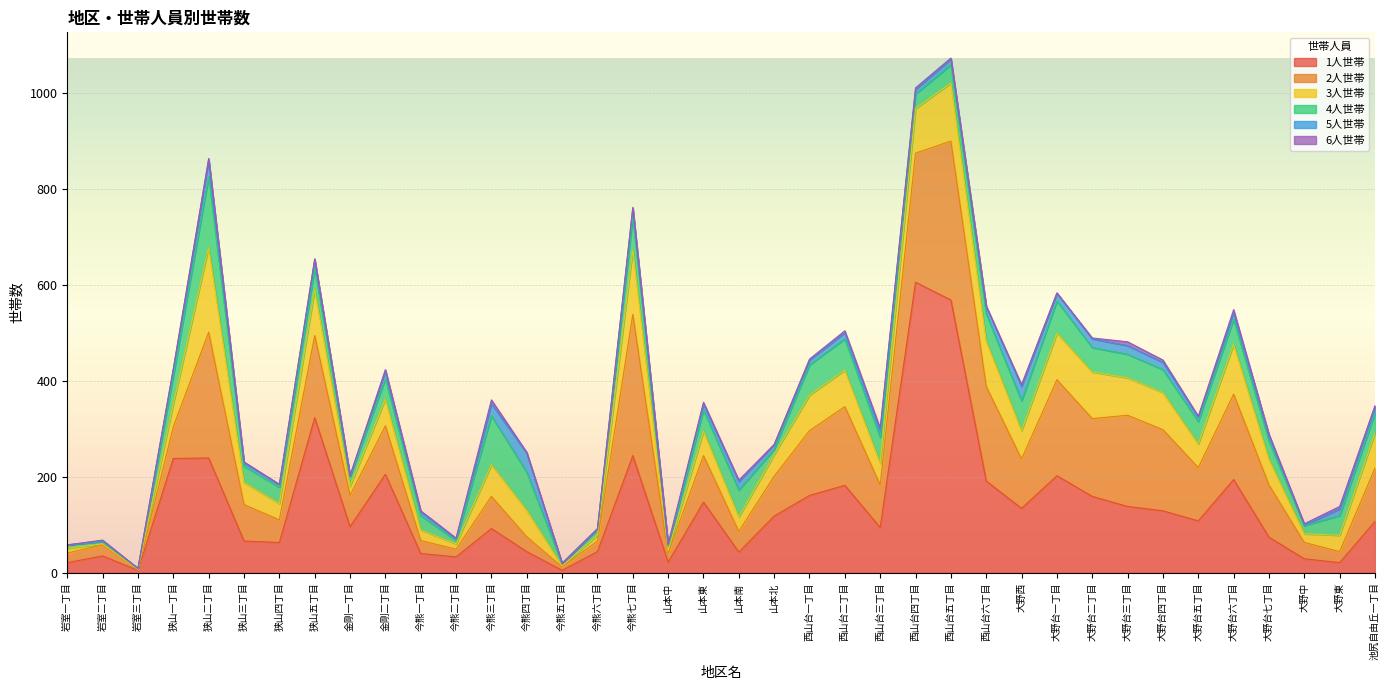

Reading left to right, extract all data points from this chart.

1人世帯: 岩室一丁目=21	岩室二丁目=35	岩室三丁目=5	狭山一丁目=238	狭山二丁目=239	狭山三丁目=66	狭山四丁目=63	狭山五丁目=323	金剛一丁目=96	金剛二丁目=205	今熊一丁目=40	今熊二丁目=33	今熊三丁目=92	今熊四丁目=44	今熊五丁目=5	今熊六丁目=44	今熊七丁目=244	山本中=22	山本東=147	山本南=43	山本北=118	西山台一丁目=161	西山台二丁目=182	西山台三丁目=94	西山台四丁目=605	西山台五丁目=568	西山台六丁目=191	大野西=134	大野台一丁目=202	大野台二丁目=159	大野台三丁目=138	大野台四丁目=129	大野台五丁目=108	大野台六丁目=194	大野台七丁目=74	大野中=29	大野東=21	池尻自由丘一丁目=107
2人世帯: 岩室一丁目=20	岩室二丁目=23	岩室三丁目=1	狭山一丁目=66	狭山二丁目=262	狭山三丁目=76	狭山四丁目=47	狭山五丁目=171	金剛一丁目=65	金剛二丁目=101	今熊一丁目=27	今熊二丁目=16	今熊三丁目=67	今熊四丁目=31	今熊五丁目=7	今熊六丁目=22	今熊七丁目=294	山本中=18	山本東=97	山本南=43	山本北=83	西山台一丁目=135	西山台二丁目=164	西山台三丁目=89	西山台四丁目=269	西山台五丁目=331	西山台六丁目=197	大野西=103	大野台一丁目=200	大野台二丁目=162	大野台三丁目=190	大野台四丁目=169	大野台五丁目=111	大野台六丁目=178	大野台七丁目=109	大野中=34	大野東=23	池尻自由丘一丁目=111
3人世帯: 岩室一丁目=10	岩室二丁目=2	岩室三丁目=1	狭山一丁目=48	狭山二丁目=177	狭山三丁目=46	狭山四丁目=34	狭山五丁目=96	金剛一丁目=19	金剛二丁目=56	今熊一丁目=22	今熊二丁目=11	今熊三丁目=66	今熊四丁目=55	今熊五丁目=2	今熊六丁目=12	今熊七丁目=135	山本中=6	山本東=51	山本南=30	山本北=45	西山台一丁目=74	西山台二丁目=76	西山台三丁目=45	西山台四丁目=93	西山台五丁目=121	西山台六丁目=95	大野西=59	大野台一丁目=97	大野台二丁目=97	大野台三丁目=78	大野台四丁目=77	大野台五丁目=49	大野台六丁目=104	大野台七丁目=53	大野中=18	大野東=34	池尻自由丘一丁目=73
4人世帯: 岩室一丁目=7	岩室二丁目=5	岩室三丁目=1	狭山一丁目=58	狭山二丁目=147	狭山三丁目=34	狭山四丁目=34	狭山五丁目=44	金剛一丁目=20	金剛二丁目=42	今熊一丁目=30	今熊二丁目=7	今熊三丁目=102	今熊四丁目=79	今熊五丁目=5	今熊六丁目=12	今熊七丁目=69	山本中=9	山本東=44	山本南=56	山本北=11	西山台一丁目=63	西山台二丁目=65	西山台三丁目=54	西山台四丁目=30	西山台五丁目=38	西山台六丁目=56	大野西=62	大野台一丁目=67	大野台二丁目=51	大野台三丁目=49	大野台四丁目=48	大野台五丁目=47	大野台六丁目=52	大野台七丁目=38	大野中=17	大野東=41	池尻自由丘一丁目=41
5人世帯: 岩室一丁目=0	岩室二丁目=1	岩室三丁目=1	狭山一丁目=14	狭山二丁目=35	狭山三丁目=7	狭山四丁目=6	狭山五丁目=18	金剛一丁目=2	金剛二丁目=17	今熊一丁目=8	今熊二丁目=4	今熊三丁目=25	今熊四丁目=40	今熊五丁目=0	今熊六丁目=1	今熊七丁目=17	山本中=2	山本東=13	山本南=18	山本北=10	西山台一丁目=10	西山台二丁目=13	西山台三丁目=14	西山台四丁目=10	西山台五丁目=12	西山台六丁目=16	大野西=30	大野台一丁目=16	大野台二丁目=18	大野台三丁目=18	大野台四丁目=15	大野台五丁目=9	大野台六丁目=15	大野台七丁目=13	大野中=1	大野東=14	池尻自由丘一丁目=14
6人世帯: 岩室一丁目=0	岩室二丁目=2	岩室三丁目=0	狭山一丁目=1	狭山二丁目=3	狭山三丁目=2	狭山四丁目=0	狭山五丁目=2	金剛一丁目=0	金剛二丁目=2	今熊一丁目=2	今熊二丁目=1	今熊三丁目=8	今熊四丁目=2	今熊五丁目=1	今熊六丁目=1	今熊七丁目=2	山本中=3	山本東=3	山本南=3	山本北=0	西山台一丁目=2	西山台二丁目=4	西山台三丁目=5	西山台四丁目=3	西山台五丁目=2	西山台六丁目=0	大野西=4	大野台一丁目=1	大野台二丁目=2	大野台三丁目=8	大野台四丁目=5	大野台五丁目=2	大野台六丁目=5	大野台七丁目=1	大野中=3	大野東=5	池尻自由丘一丁目=2